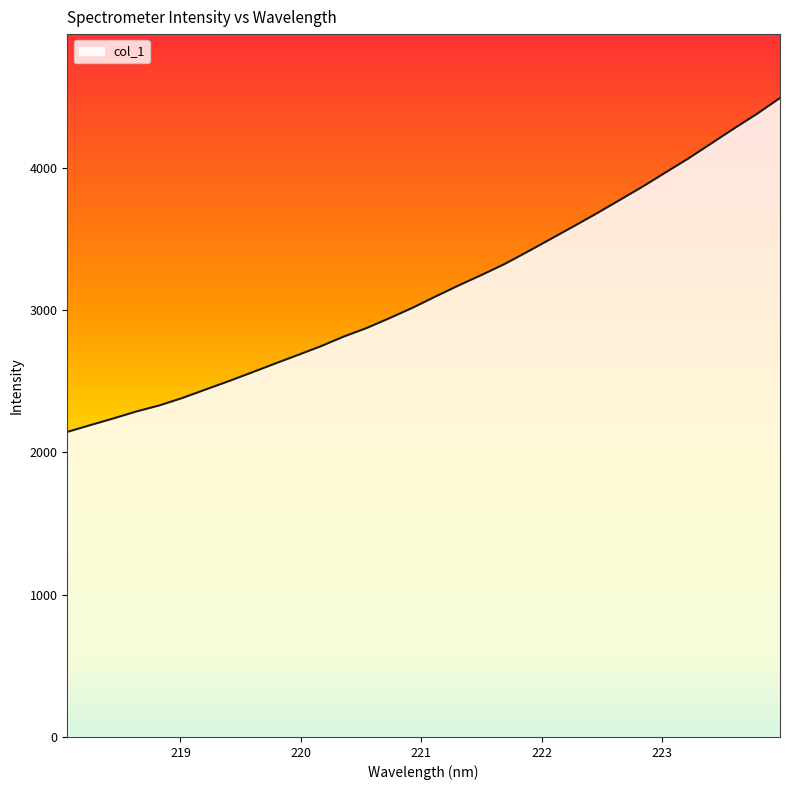

What is the maximum value shown in the chart?

4491.3